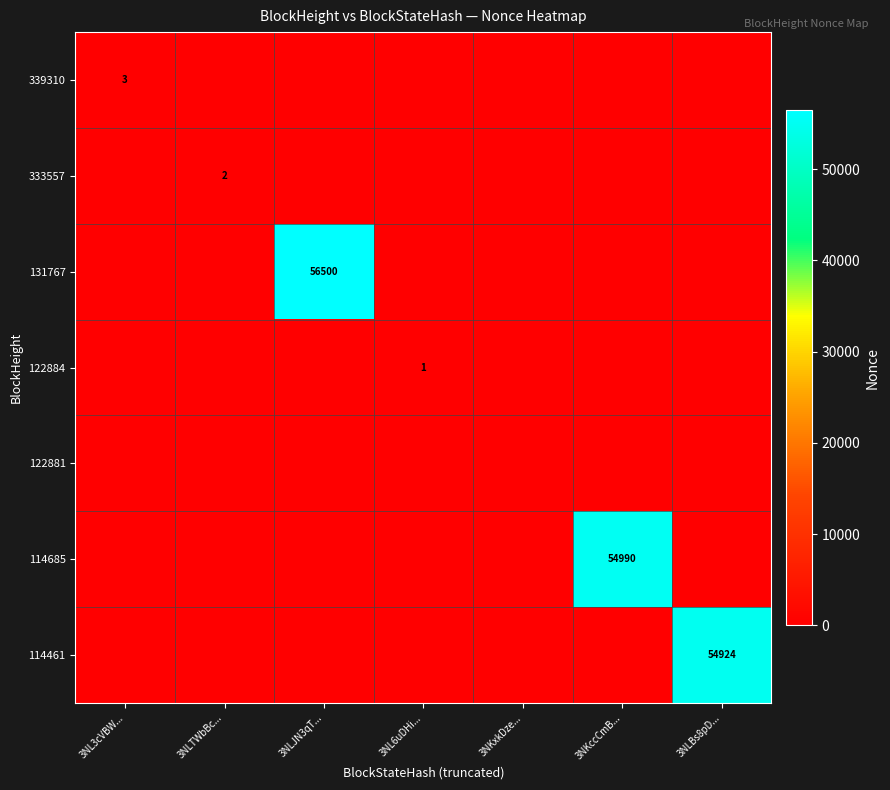

True or false: 333557 has a value of 3 at 3NLTWbBc....

False